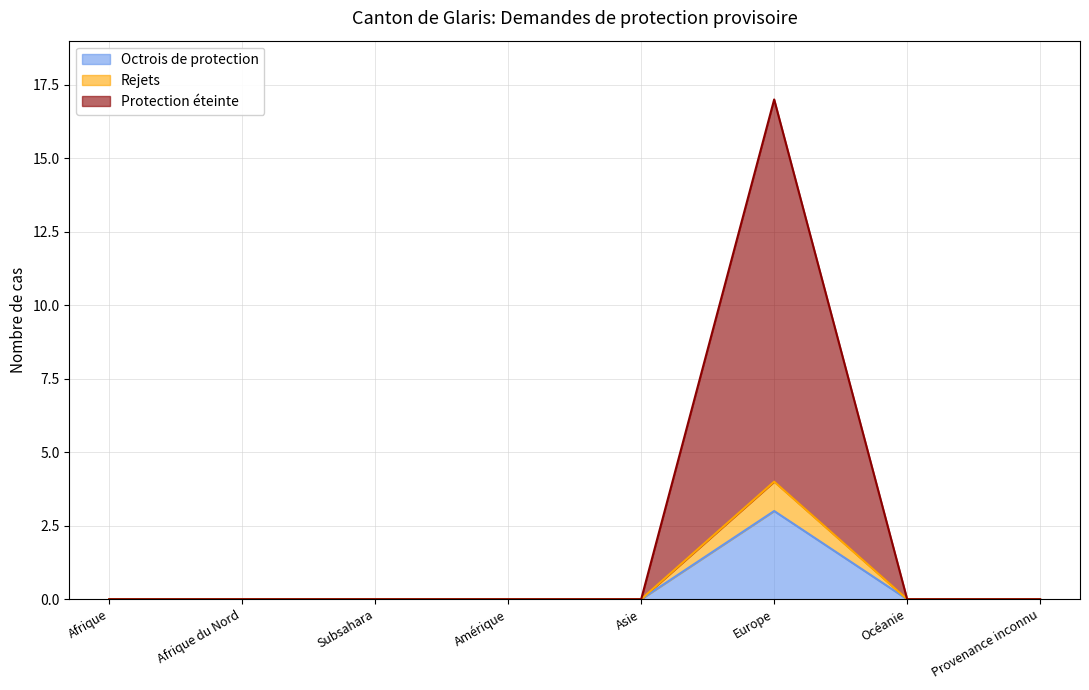

True or false: Octrois de protection and Protection éteinte intersect in this chart.

False